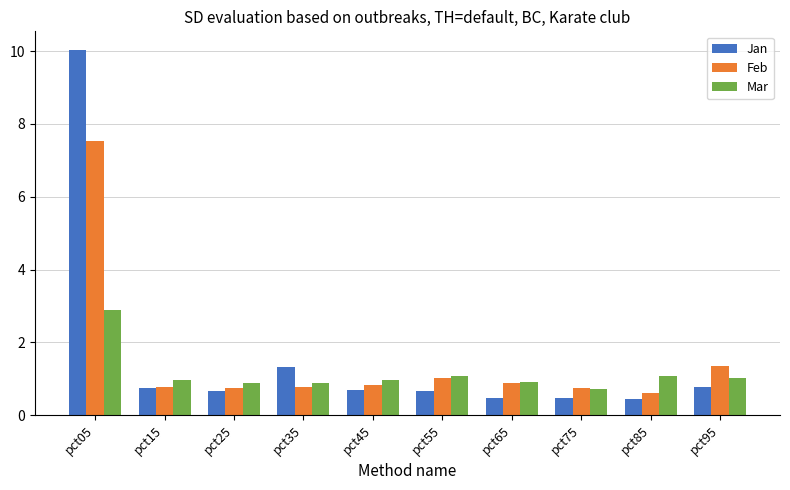

True or false: Mar has a value of 1.1 at pct55.

True